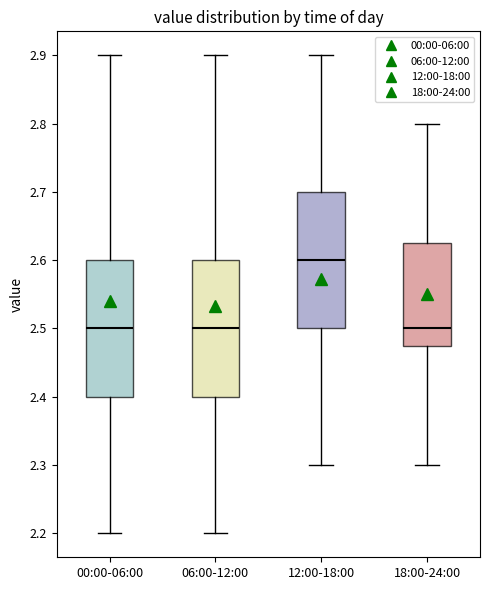

Which box's median line is the highest?

12:00-18:00